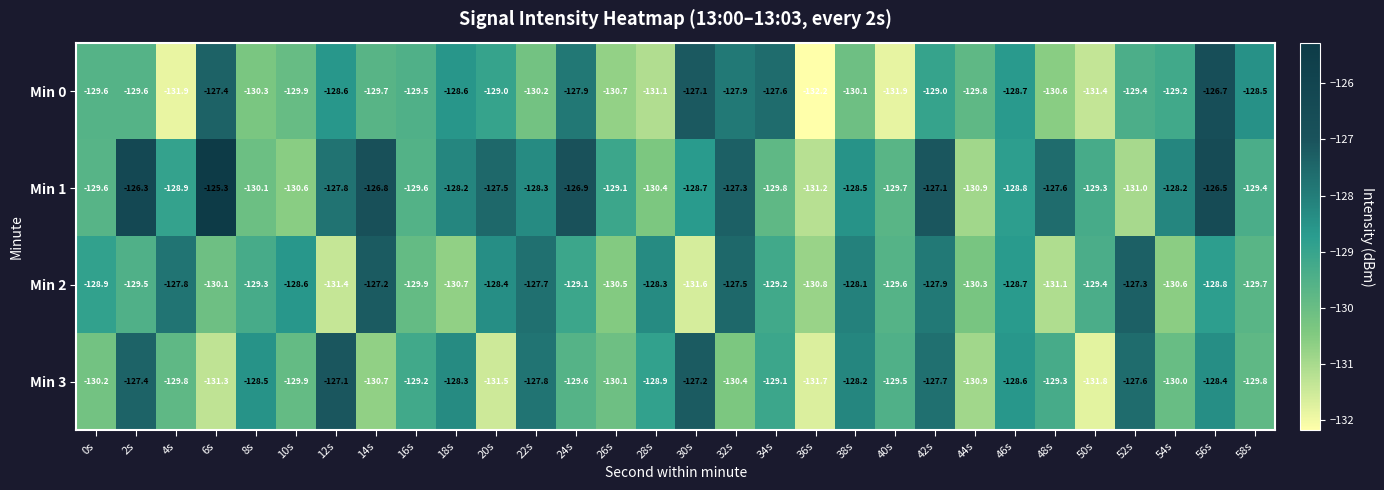

Rank the series at 22s from highest to lowest value.

Min 2, Min 3, Min 1, Min 0